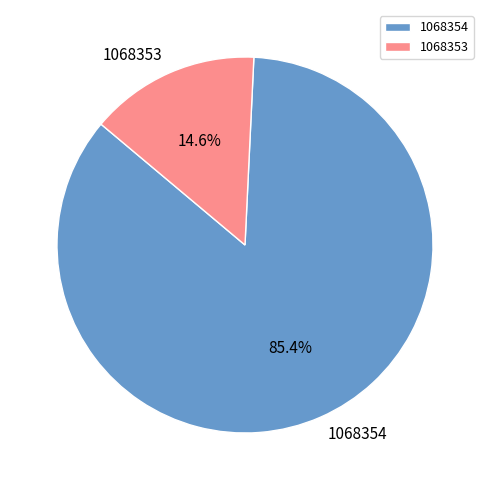

The 1068353 slice represents 20% of the pie. True or false?

False